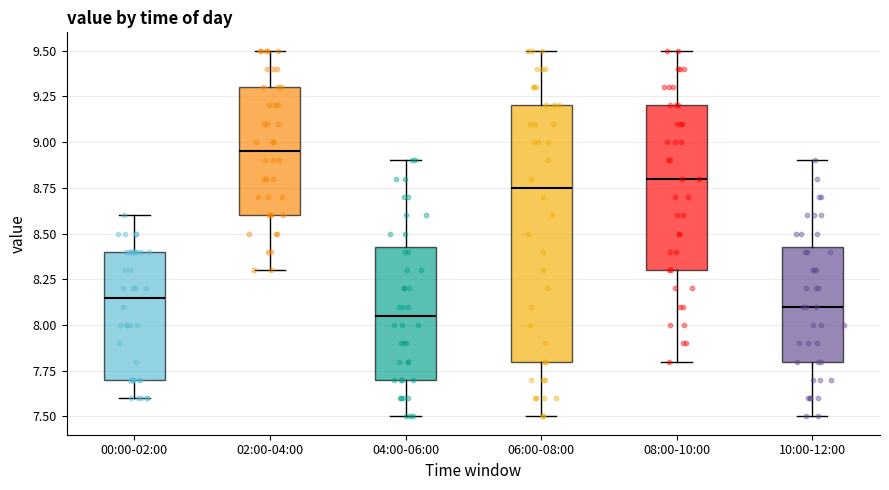

Reading left to right, read every box against the y-axis: the position of its median line, the range the box covers, and the ends of its whiskers. The values are not printed on the chart, so give them approximately, as read against the axis.

00:00-02:00: median 8.15, box 7.70 to 8.40, whiskers 7.60 to 8.60
02:00-04:00: median 8.95, box 8.60 to 9.30, whiskers 8.30 to 9.50
04:00-06:00: median 8.05, box 7.70 to 8.45, whiskers 7.50 to 8.90
06:00-08:00: median 8.75, box 7.80 to 9.20, whiskers 7.50 to 9.50
08:00-10:00: median 8.80, box 8.30 to 9.20, whiskers 7.80 to 9.50
10:00-12:00: median 8.10, box 7.80 to 8.45, whiskers 7.50 to 8.90